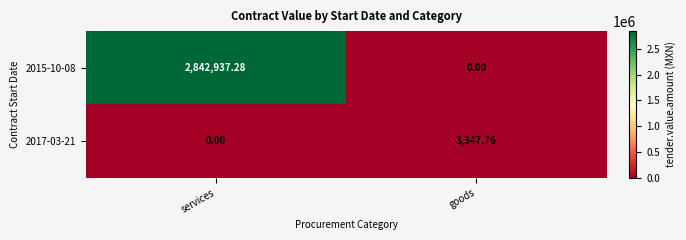

Is the value of 2015-10-08 at goods greater than the value of 2017-03-21 at goods?

No